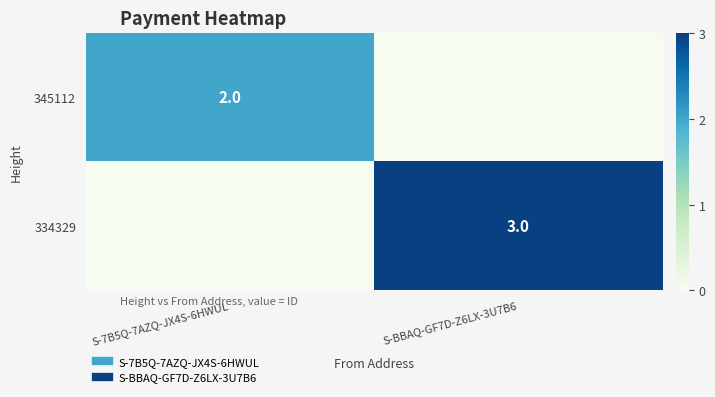

What is the difference between the 334329 values at S-BBAQ-GF7D-Z6LX-3U7B6 and S-7B5Q-7AZQ-JX4S-6HWUL?

3